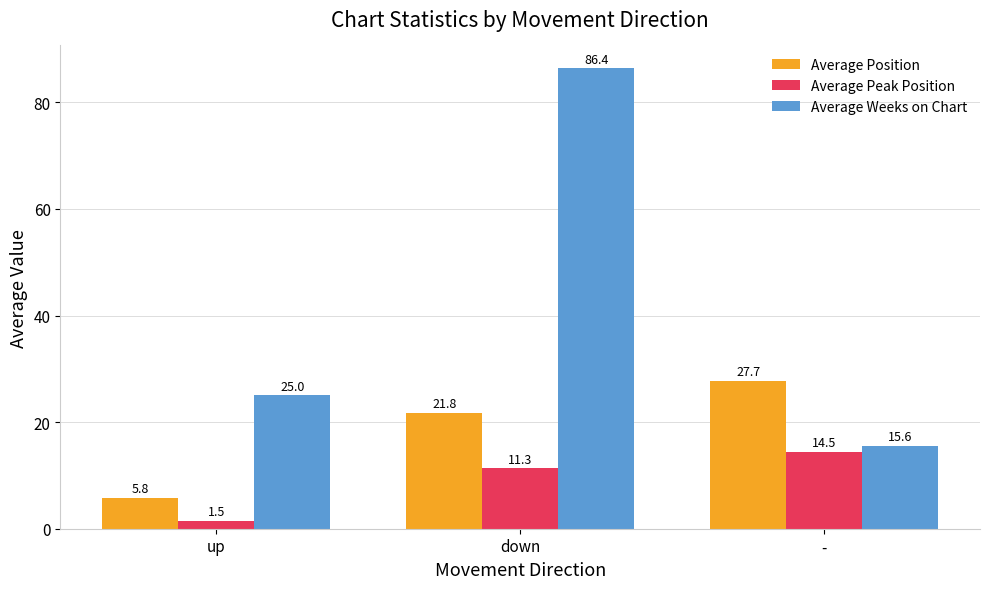

At which label does Average Position first exceed 21?

down